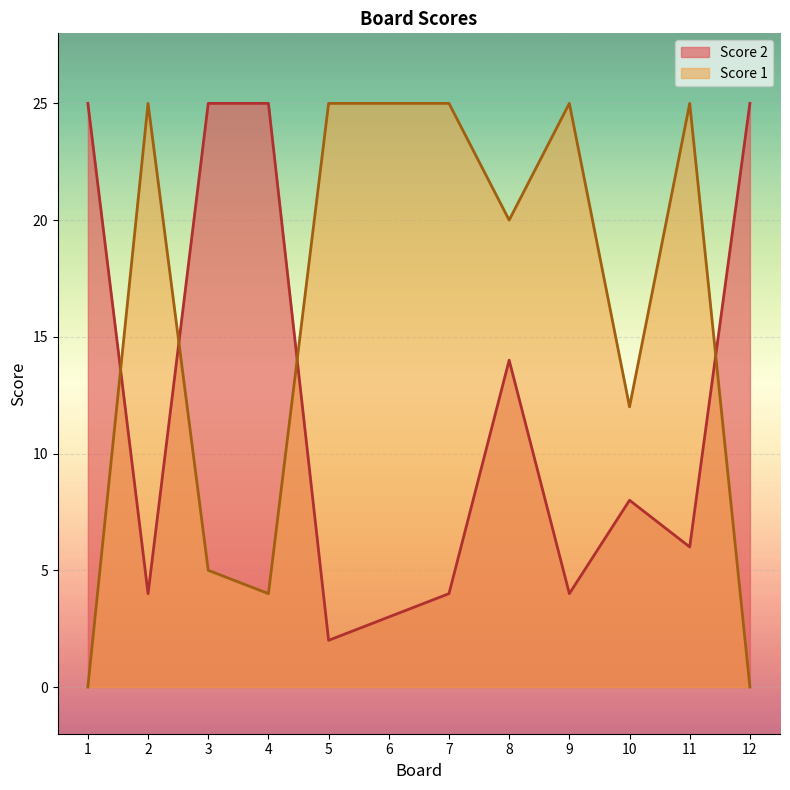

In Score 2, how many points are lower than both neighbors (excluding endpoints)?

4